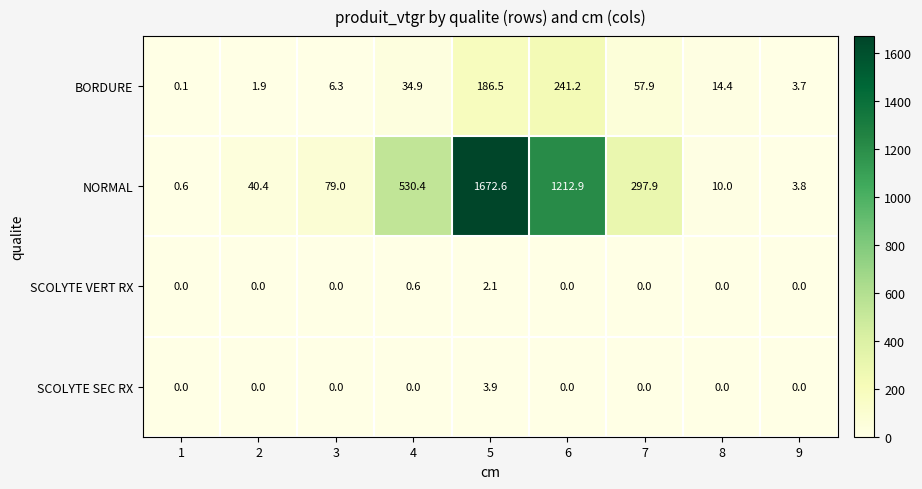

At 4, list the series in order from largest to smallest.

NORMAL, BORDURE, SCOLYTE VERT RX, SCOLYTE SEC RX